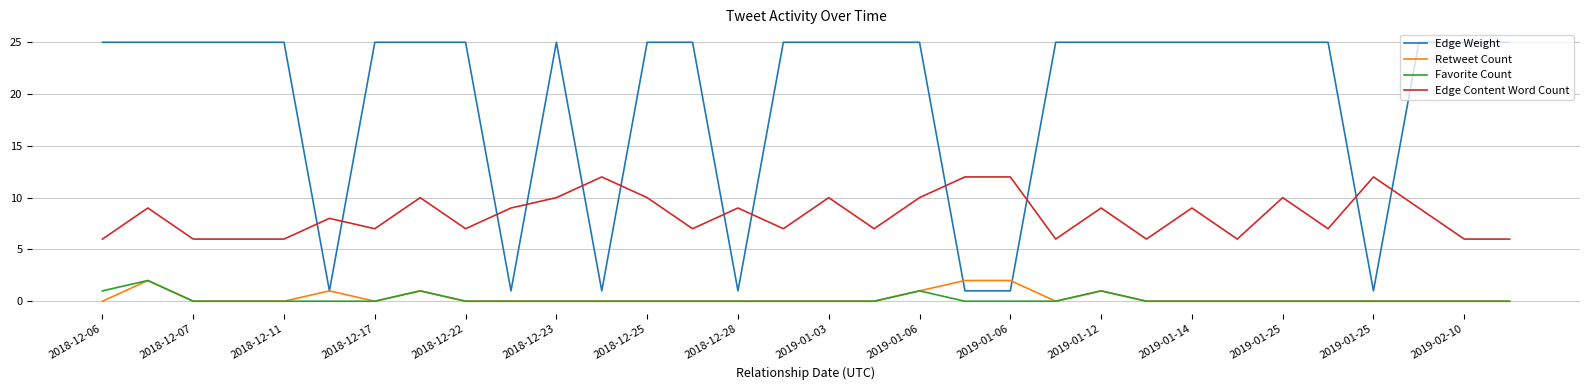

Reading right to left, list all the values displayed in this chart.

Edge Weight: 25	25	25	1	25	25	25	25	25	25	25	1	1	25	25	25	25	1	25	25	1	25	1	25	25	25	1	25	25	25	25	25
Retweet Count: 0	0	0	0	0	0	0	0	0	1	0	2	2	1	0	0	0	0	0	0	0	0	0	0	1	0	1	0	0	0	2	0
Favorite Count: 0	0	0	0	0	0	0	0	0	1	0	0	0	1	0	0	0	0	0	0	0	0	0	0	1	0	0	0	0	0	2	1
Edge Content Word Count: 6	6	9	12	7	10	6	9	6	9	6	12	12	10	7	10	7	9	7	10	12	10	9	7	10	7	8	6	6	6	9	6